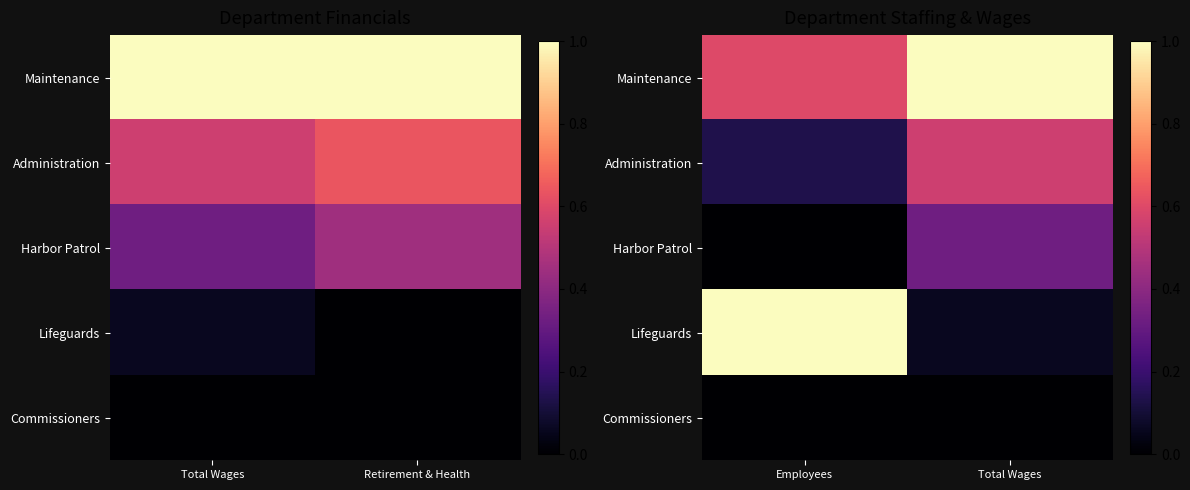

Which category has the lowest value in the Lifeguards series?

Total Wages